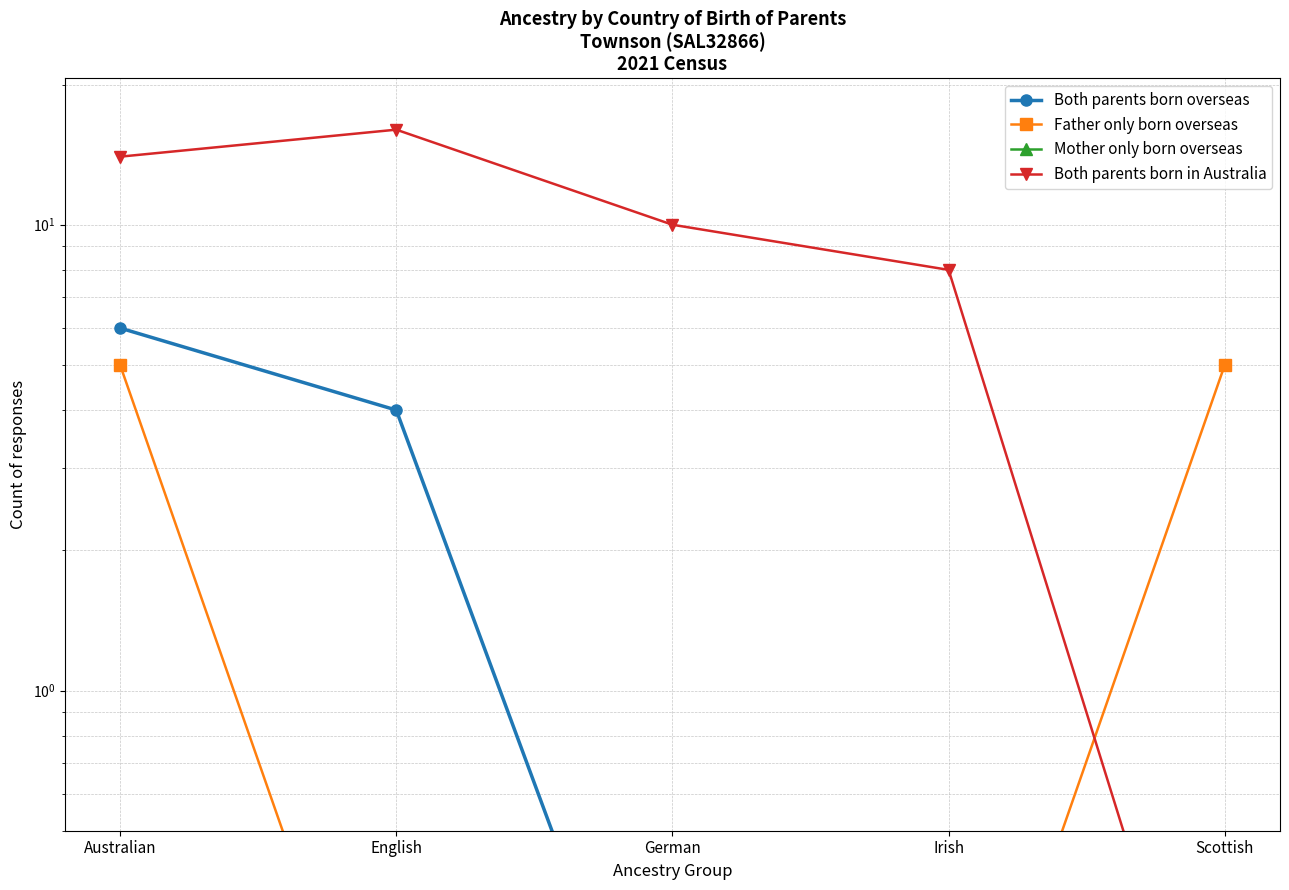

Read the Father only born overseas value at German.

0.1